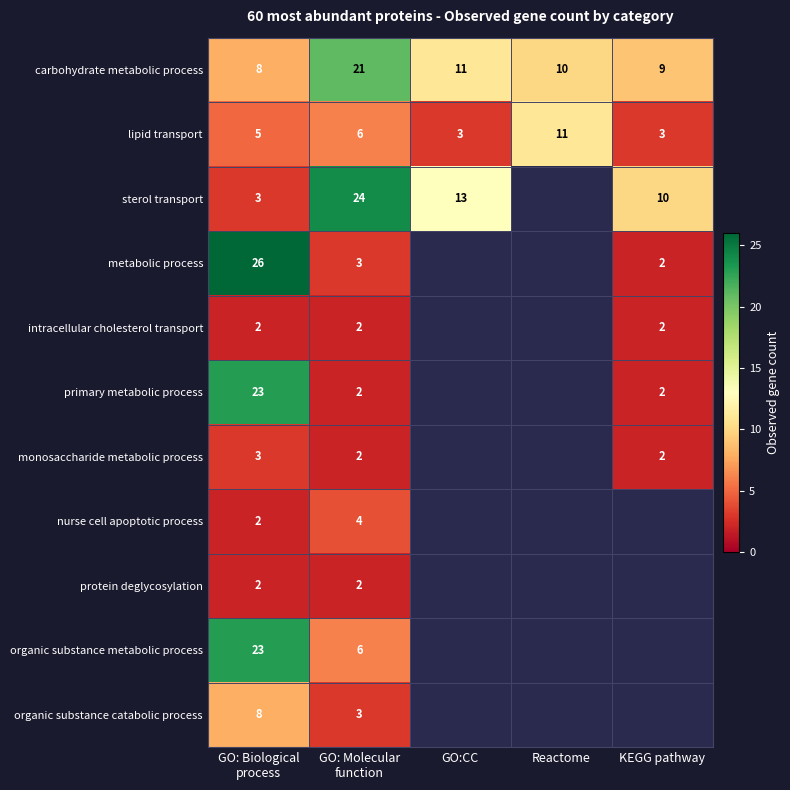

At which label is protein deglycosylation closest to 2?

GO: Biological process